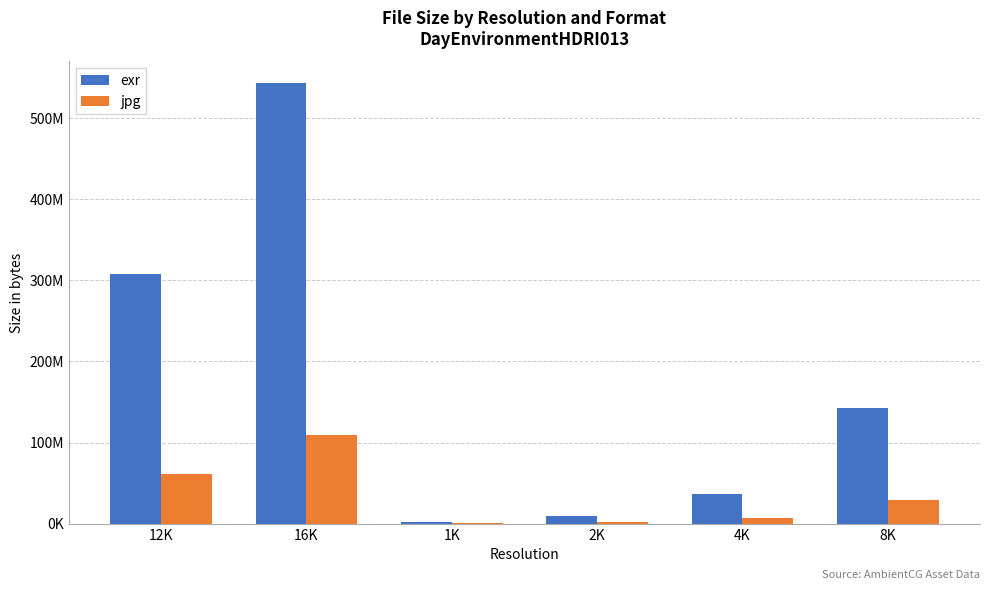

At which label is jpg closest to 54744521?

12K